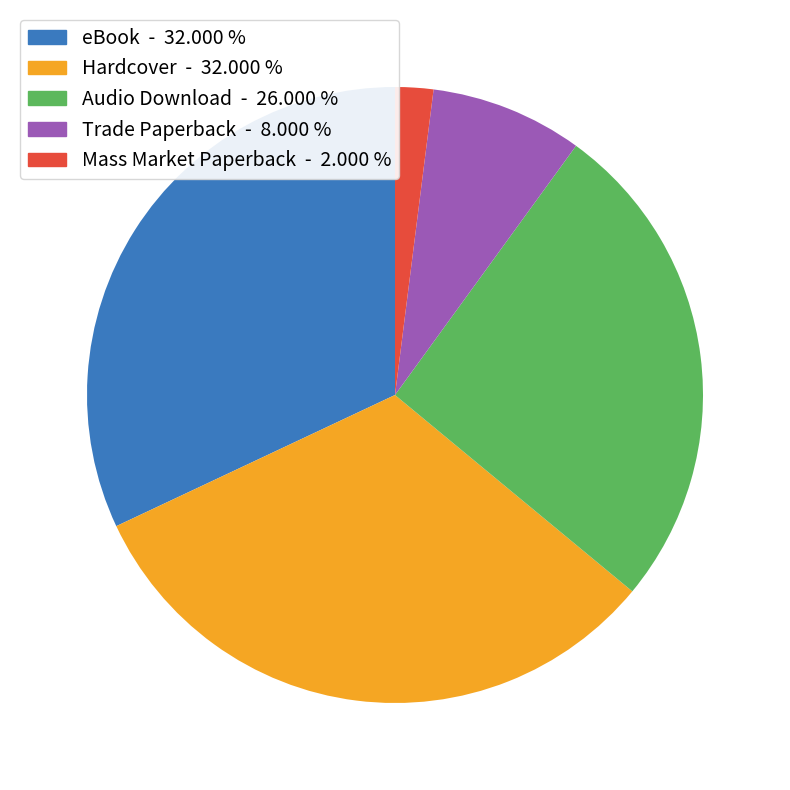

Does any single category account for the majority?

No